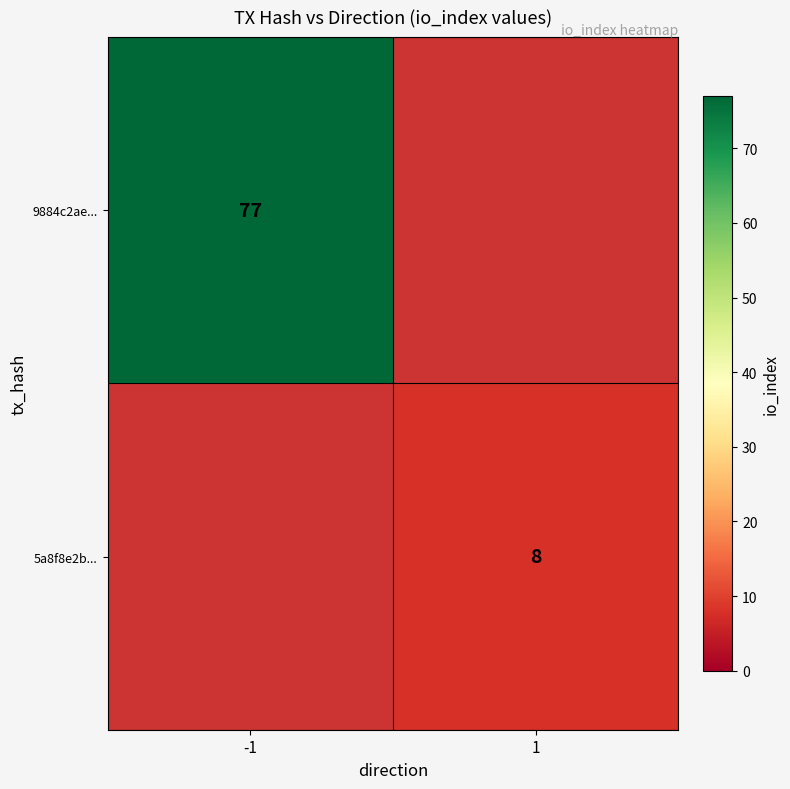

Is it true that 5a8f8e2b... equals 12.0 at 1?

False